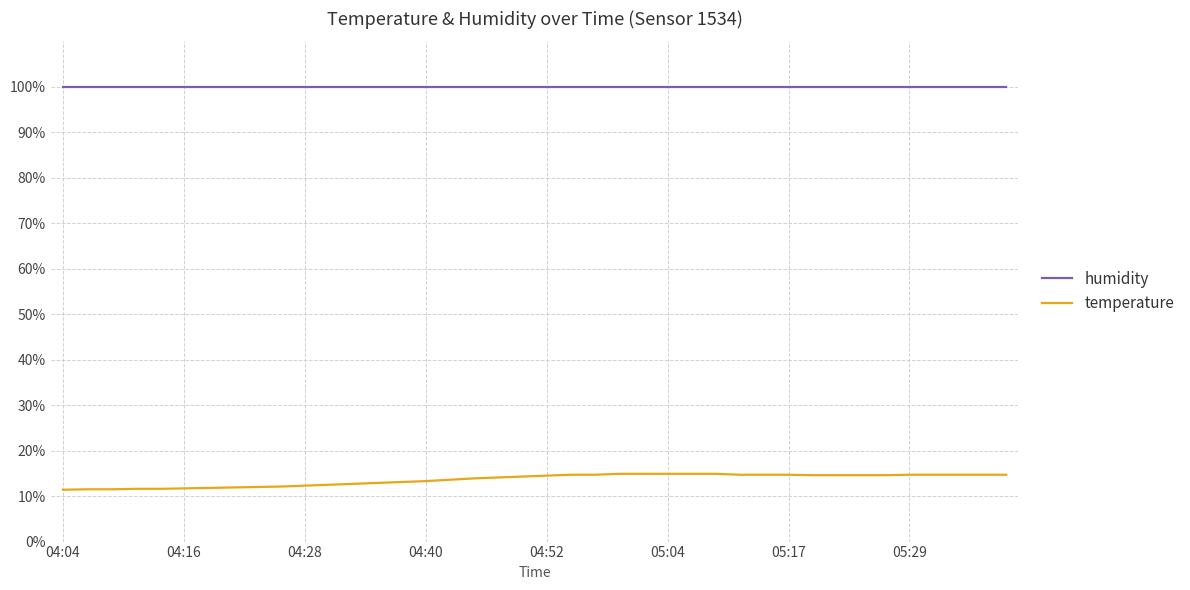

Does the chart have visible grid lines?

Yes